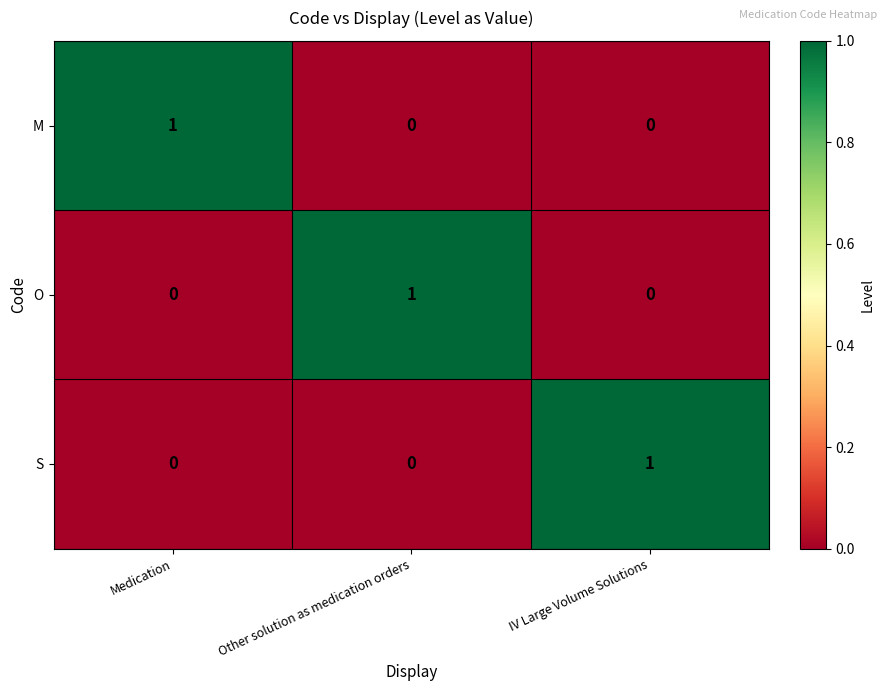

Is it true that O equals 0 at Medication?

True